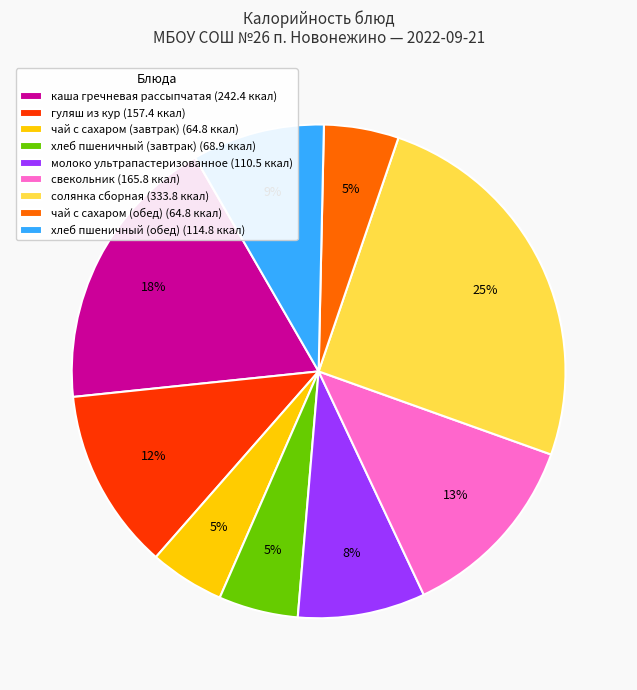

To the nearest percent, what is the combined percentage of молоко ультрапастеризованное (110.5 ккал) and свекольник (165.8 ккал)?

21%